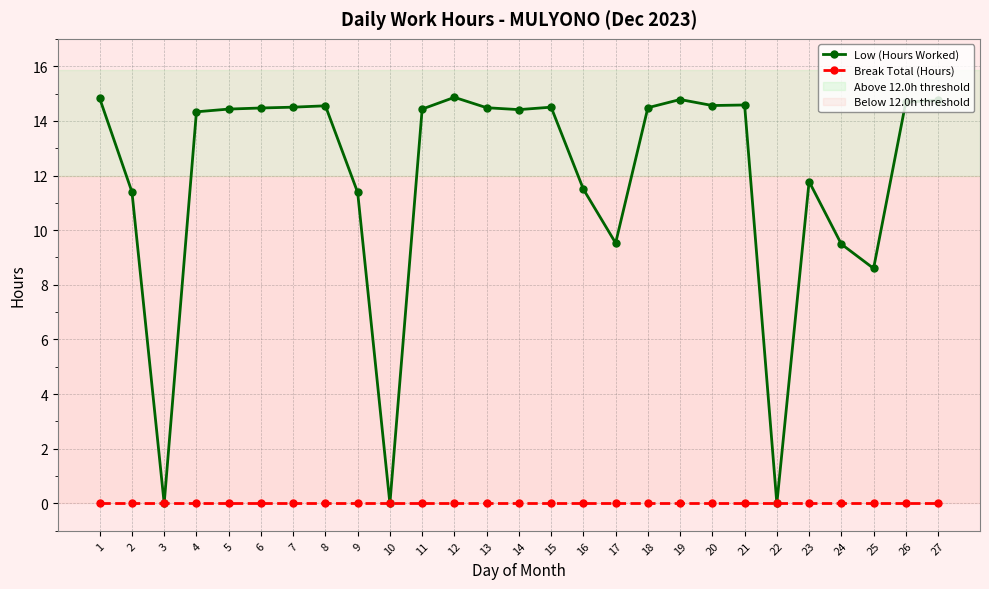

At which category does Low (Hours Worked) reach its first local valley?

3